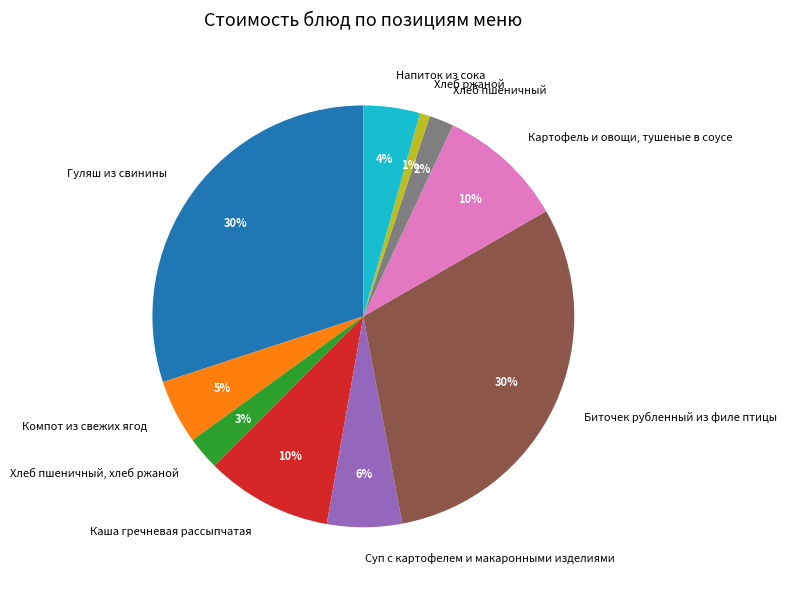

Which slice is the smallest?

Хлеб ржаной